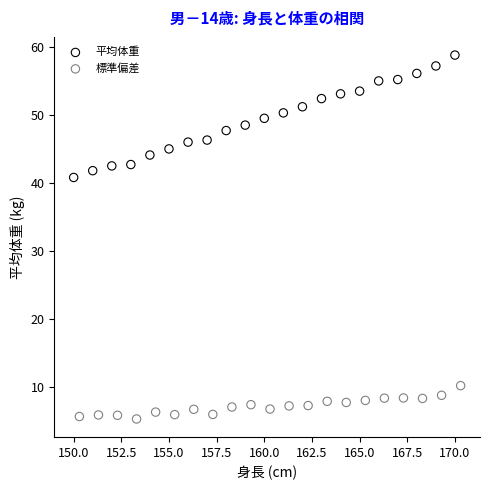

What are all the series names shown in the legend?

平均体重, 標準偏差